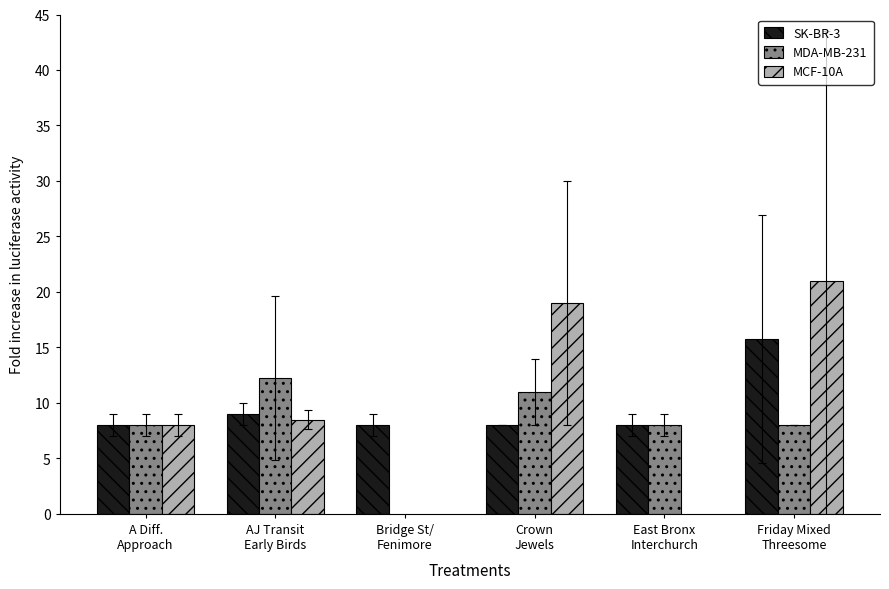

What is the difference between the second highest and minimum values in the SK-BR-3 series?

1.0